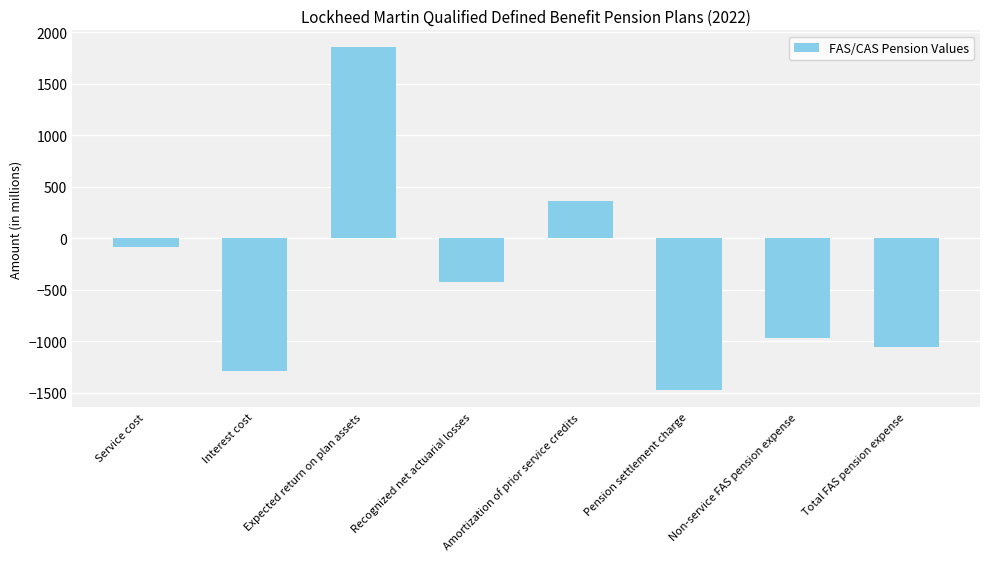

What is the change in value from Recognized net actuarial losses to Non-service FAS pension expense?

-546